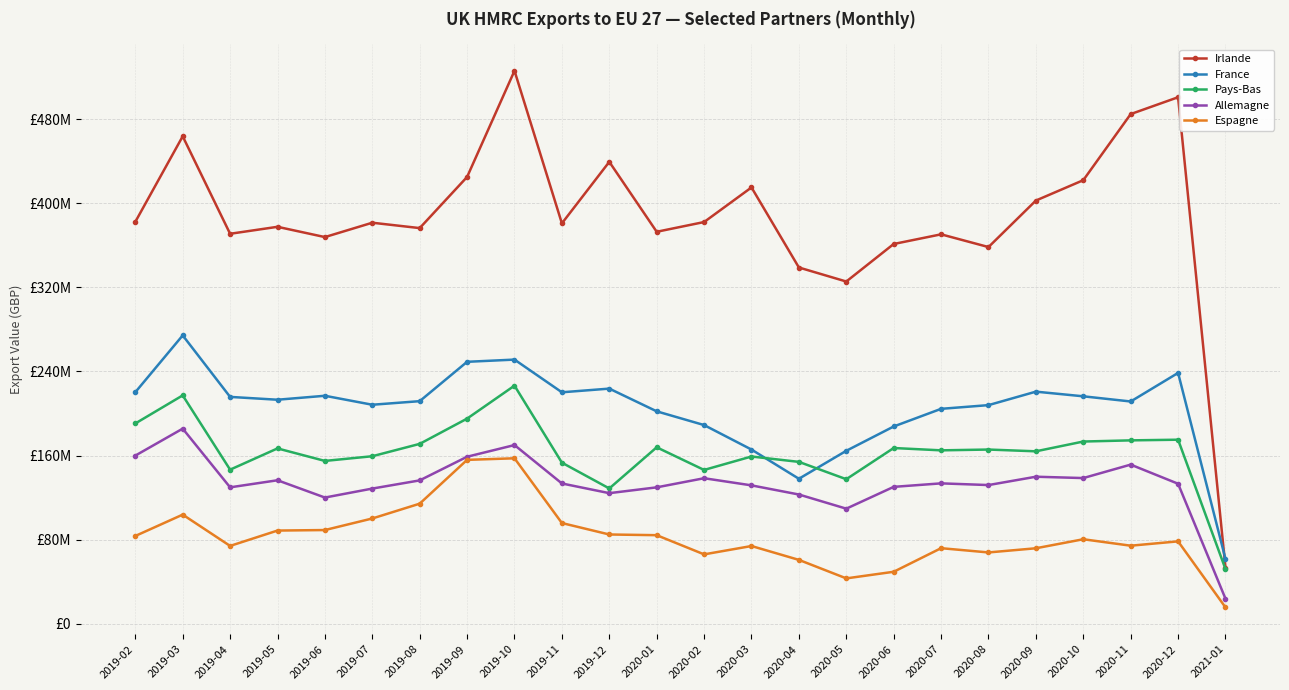

Where does the Irlande series first go above 381480346?

2019-02